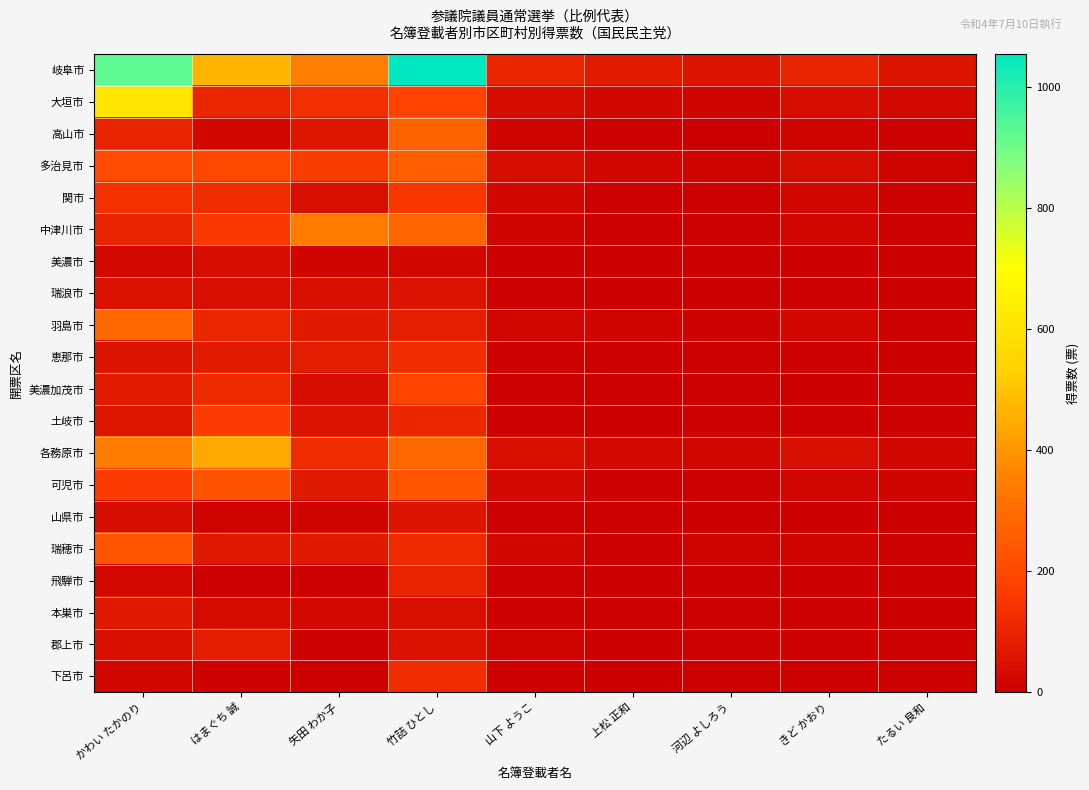

How many data points does each series have?

9